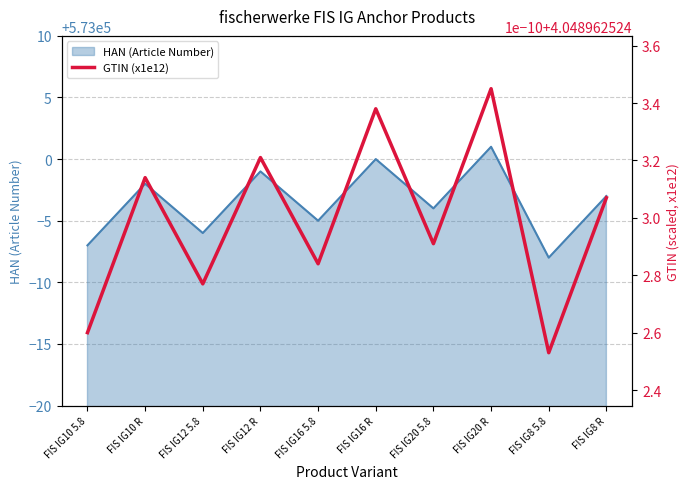

Rank the categories by HAN (Article Number) value from lowest to highest.

FIS IG8 5.8, FIS IG10 5.8, FIS IG12 5.8, FIS IG16 5.8, FIS IG20 5.8, FIS IG8 R, FIS IG10 R, FIS IG12 R, FIS IG16 R, FIS IG20 R